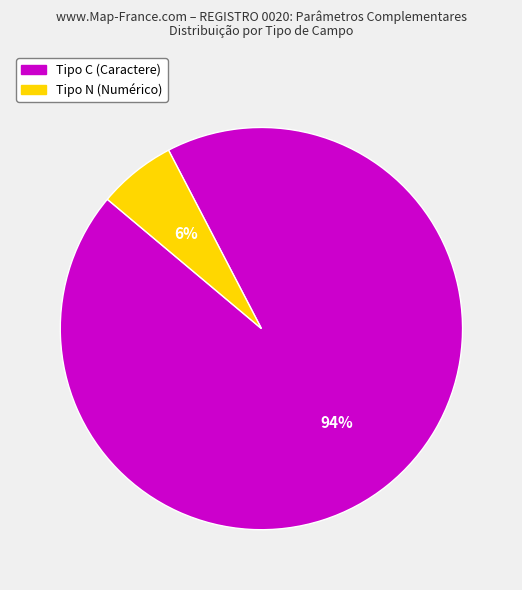

To the nearest percent, what is the combined percentage of Tipo N (Numérico) and Tipo C (Caractere)?

100%